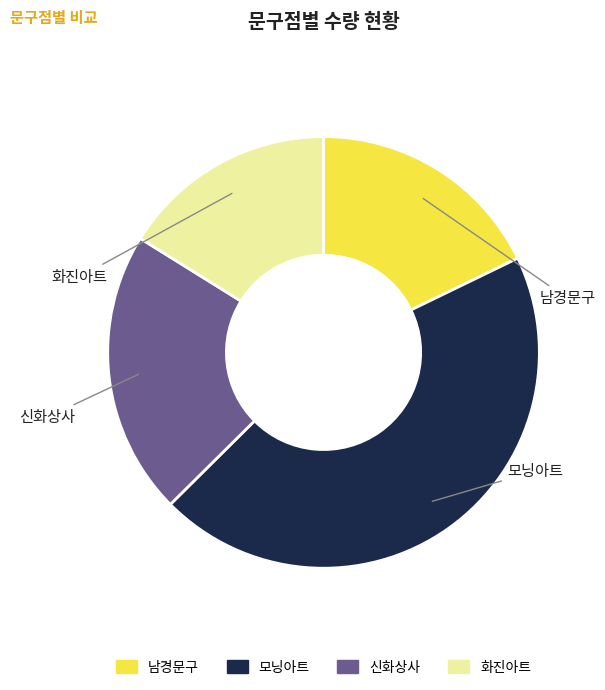

Is 모닝아트 the majority of the pie?

No